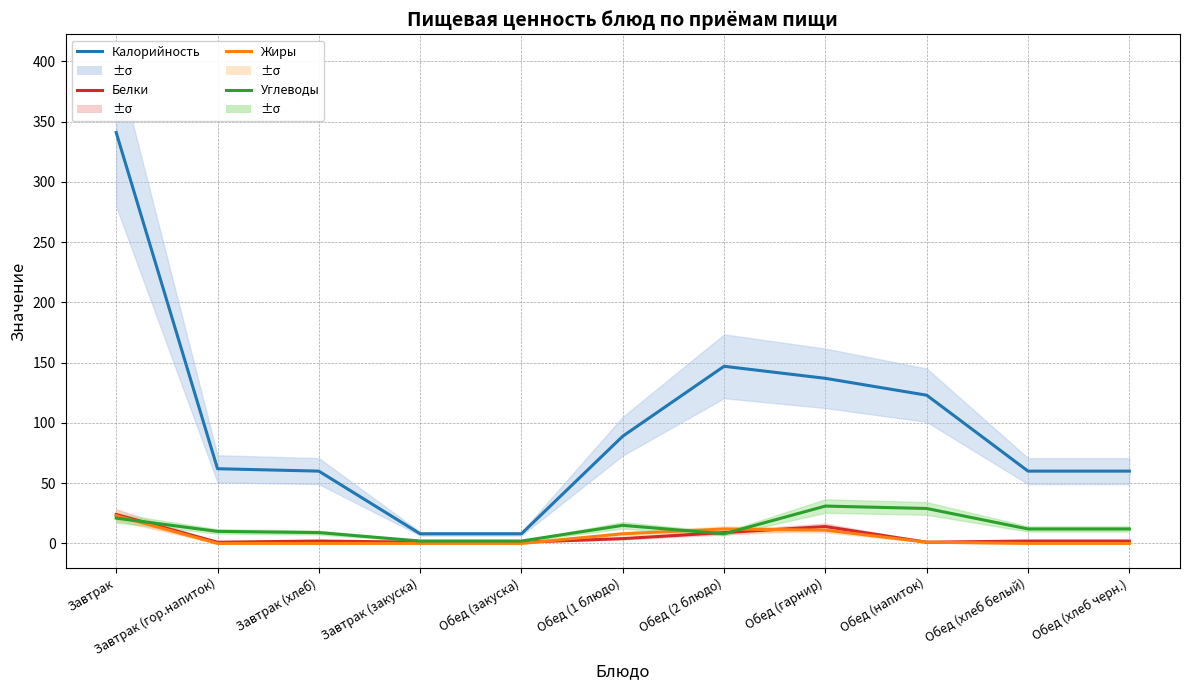

At which label does Белки reach its minimum?

Завтрак (гор.напиток)